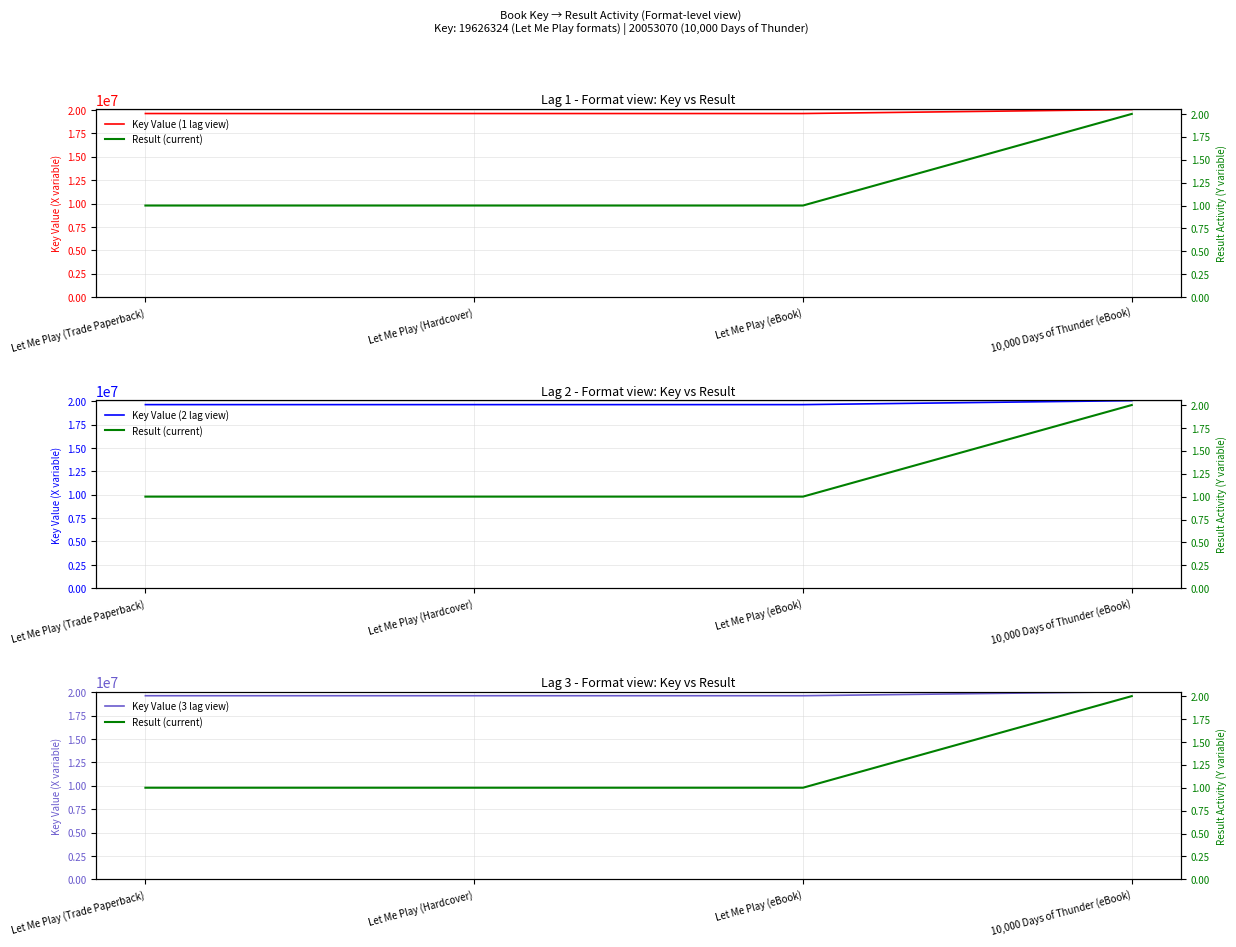

What is the label of the 4th point from the left?

10,000 Days of Thunder (eBook)